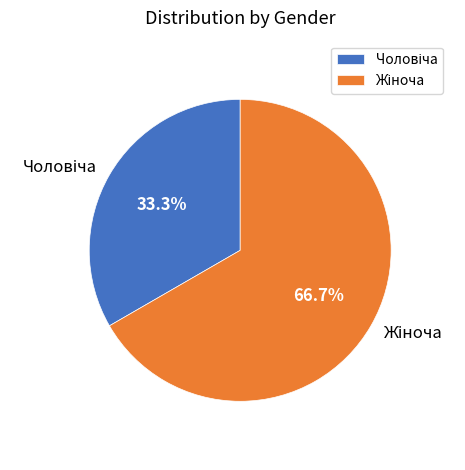

Is there any slice that represents more than half of the pie?

Yes